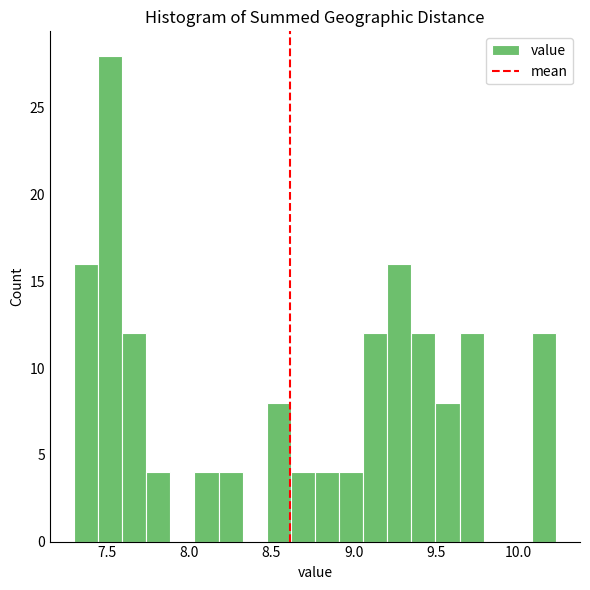

Read against the x-axis, roughly where is the centre of the tallest bar?

7.50